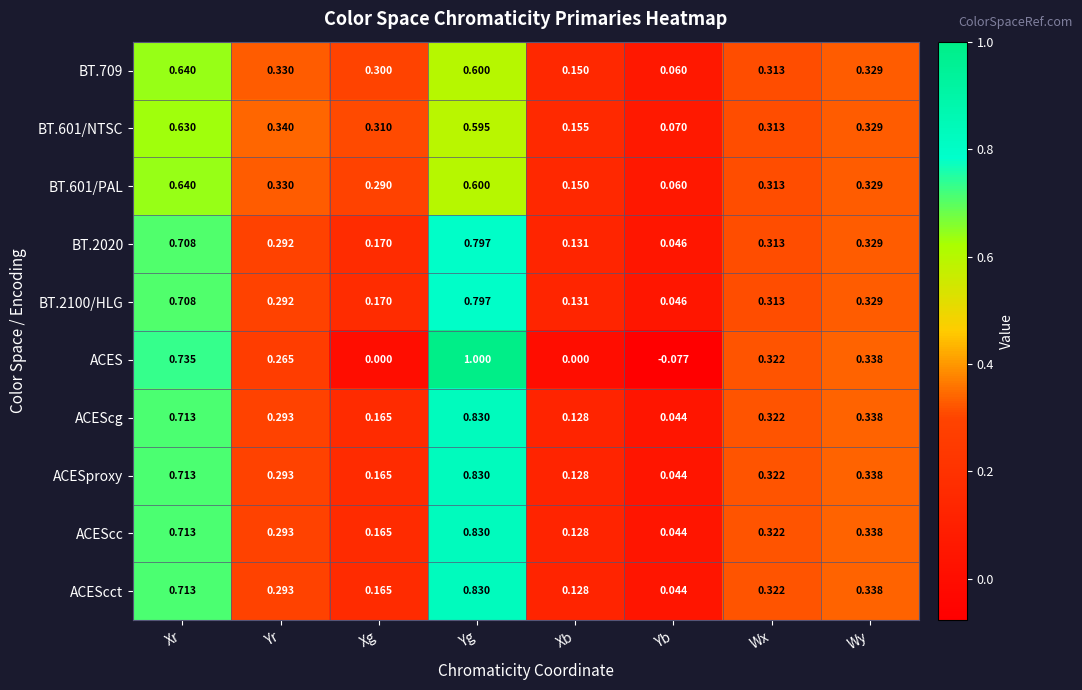

At which label does ACES reach its minimum?

Yb